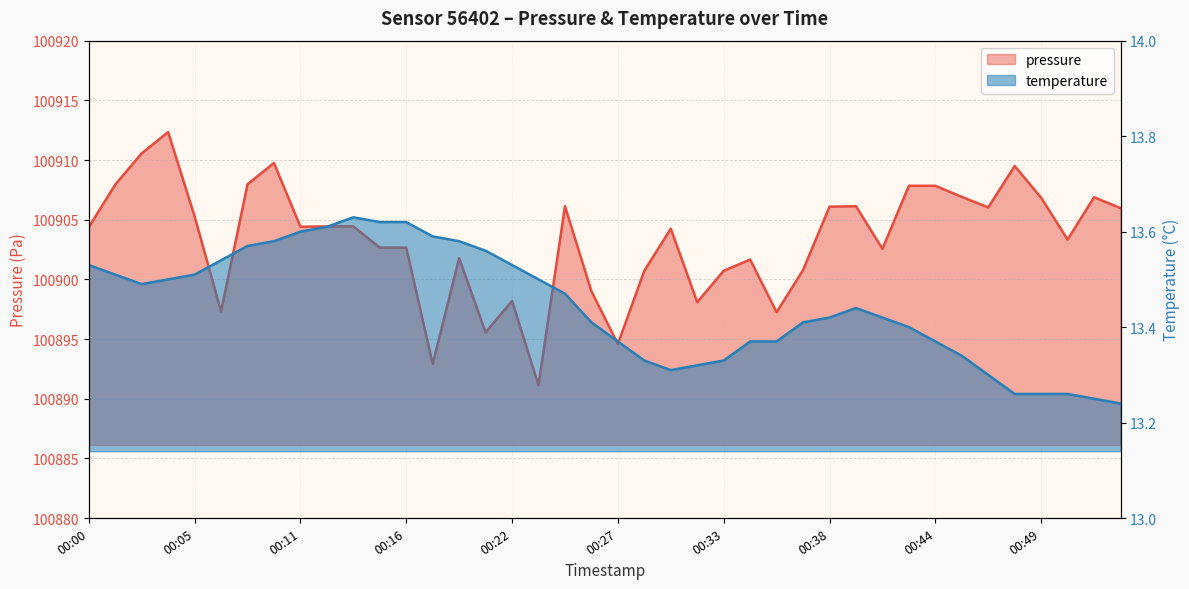

True or false: temperature and pressure intersect in this chart.

False